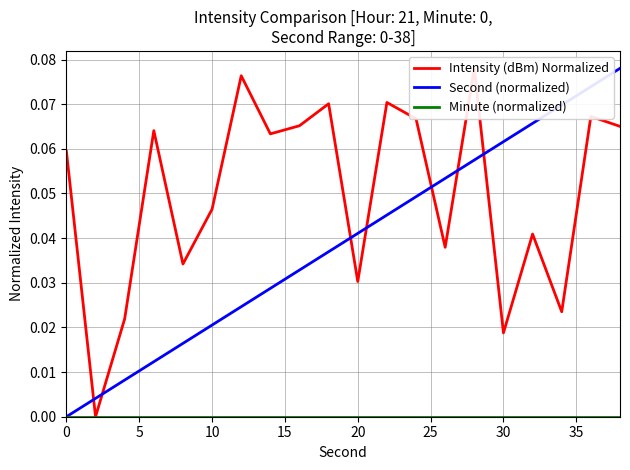

True or false: Minute (normalized) and Intensity (dBm) Normalized cross at least once.

False